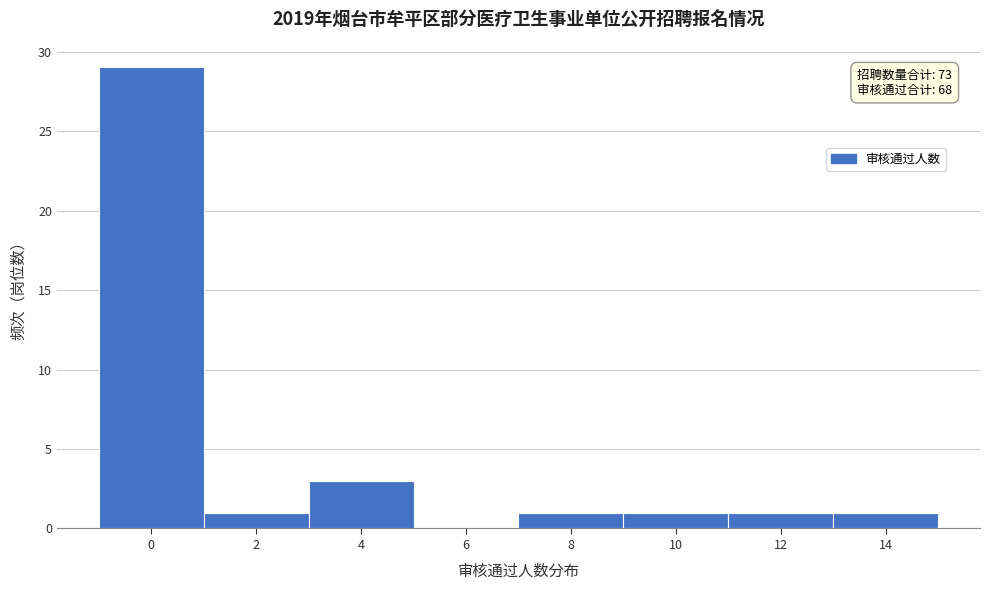

Reading left to right, extract all data points from this chart.

0=29	2=1	4=3	6=0	8=1	10=1	12=1	14=1